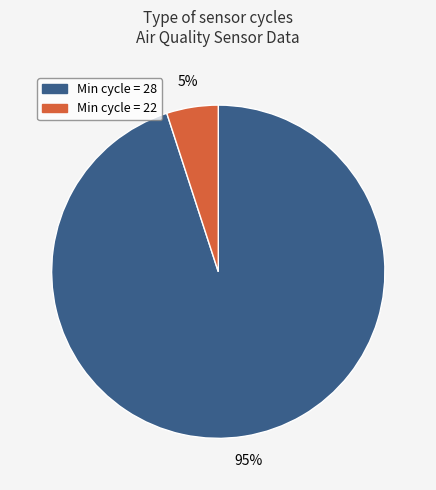

Is there a majority slice in this chart?

Yes